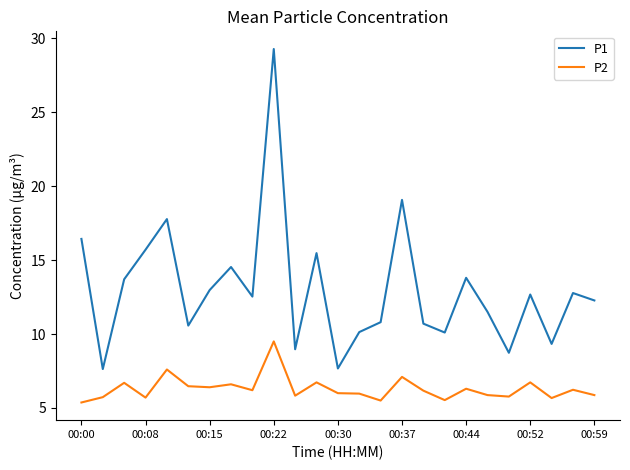

What is the highest value of the P2 series?

9.5